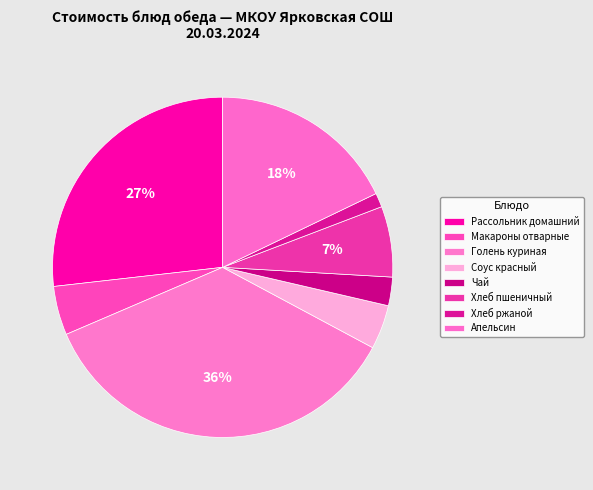

To the nearest percent, what portion does Хлеб пшеничный represent?

7%